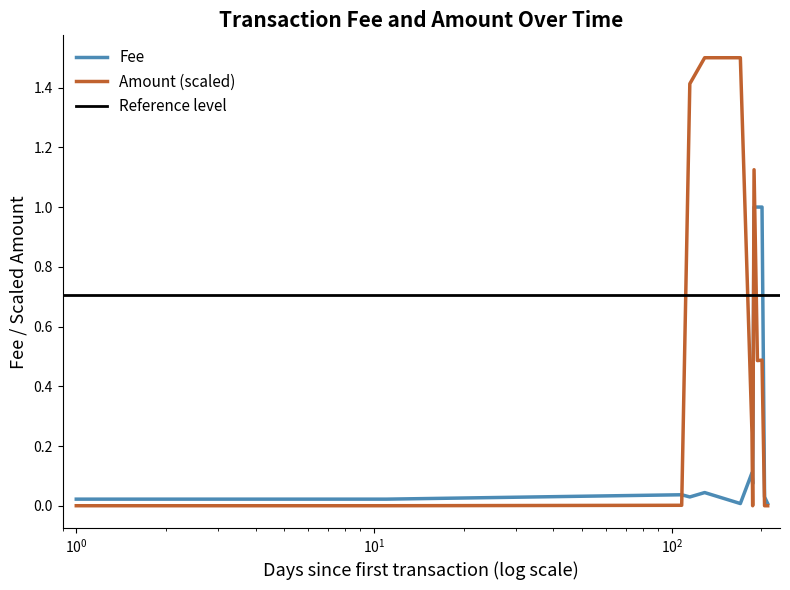

What is the maximum value for Fee?

1.0